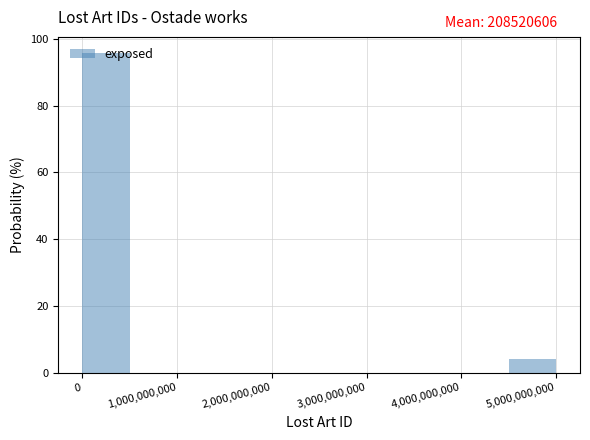

What is the height of the bar covering 0 to 500000000 on the x-axis? Neither the bar edges nor the heights are printed on the chart, so give them approximately, as read against the axes.

96